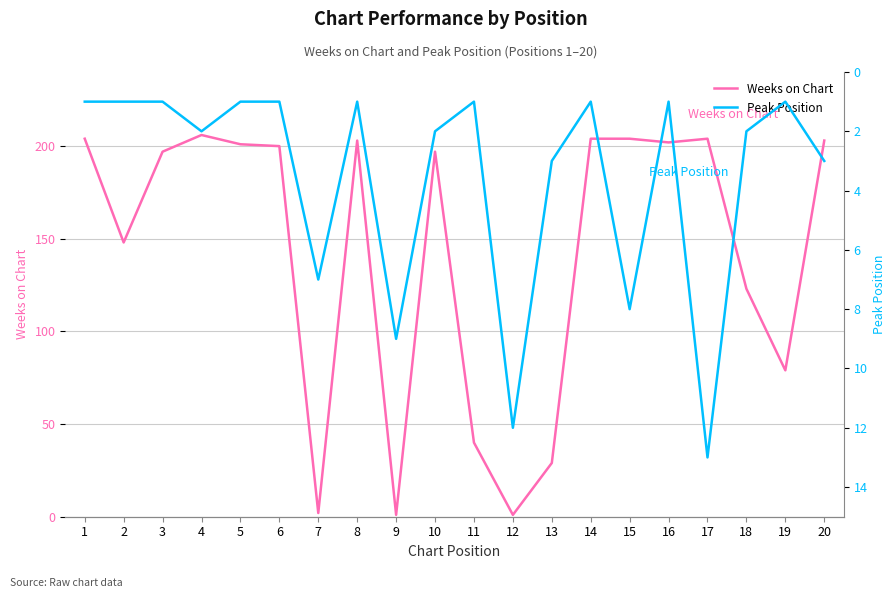

Between 17 and 3, which is larger?

17